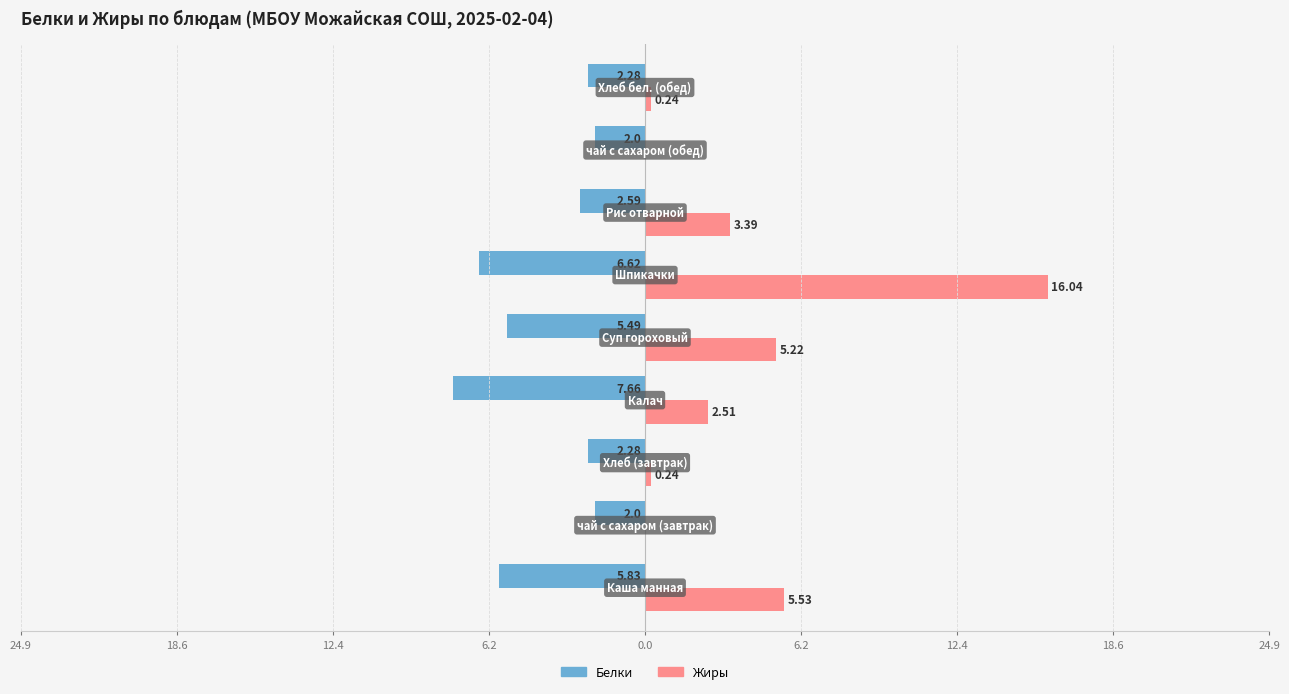

Reading left to right, what are all the values shown in this chart?

Белки: -5.8	-2.0	-2.3	-7.7	-5.5	-6.6	-2.6	-2.0	-2.3
Жиры: 5.5	0.0	0.2	2.5	5.2	16.0	3.4	0.0	0.2